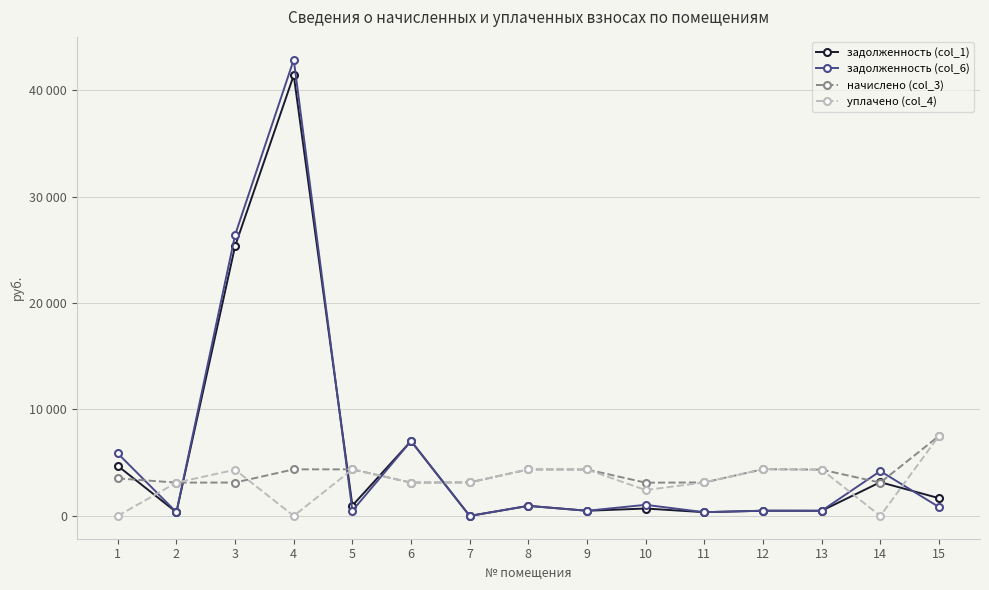

True or false: начислено (col_3) has more than 1 points higher than both neighbors.

True